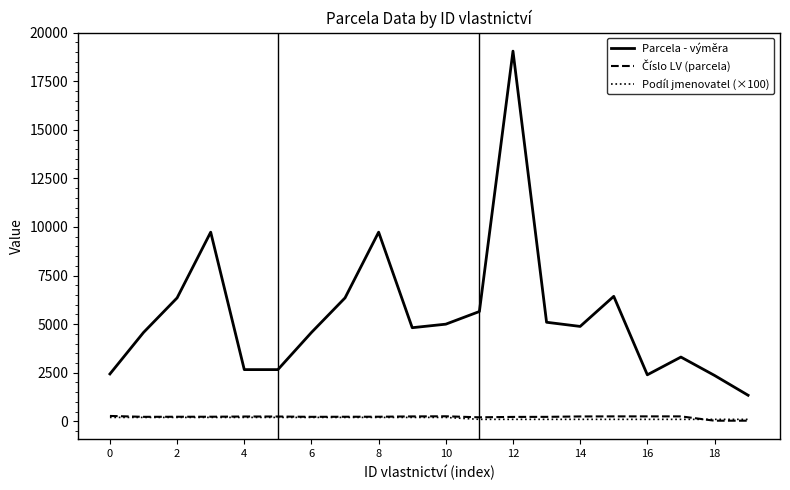

Which series has the largest total across all categories?

Parcela - výměra